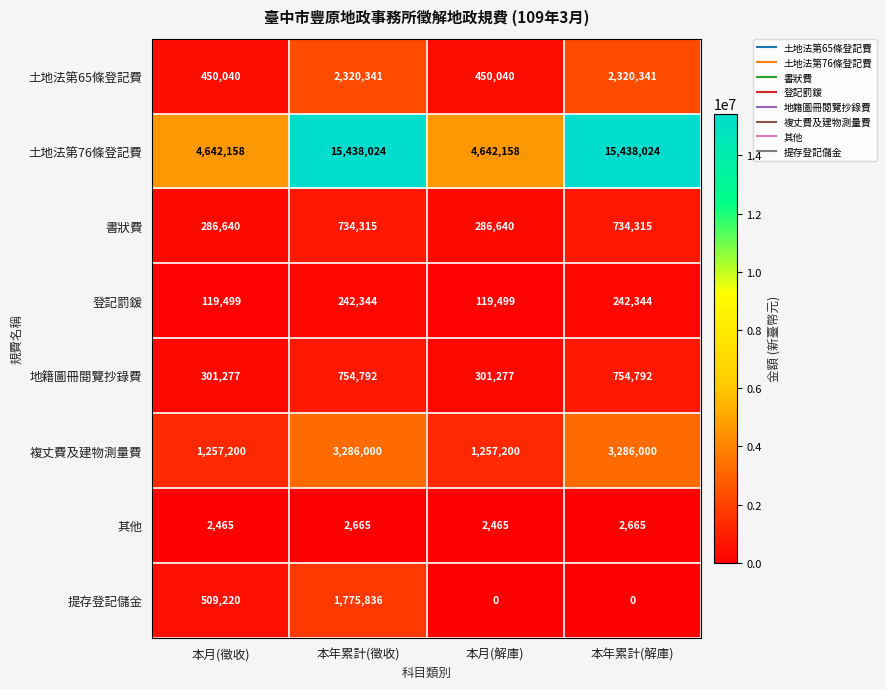

What is the total value across all series at 本月(徵收)?

7568499